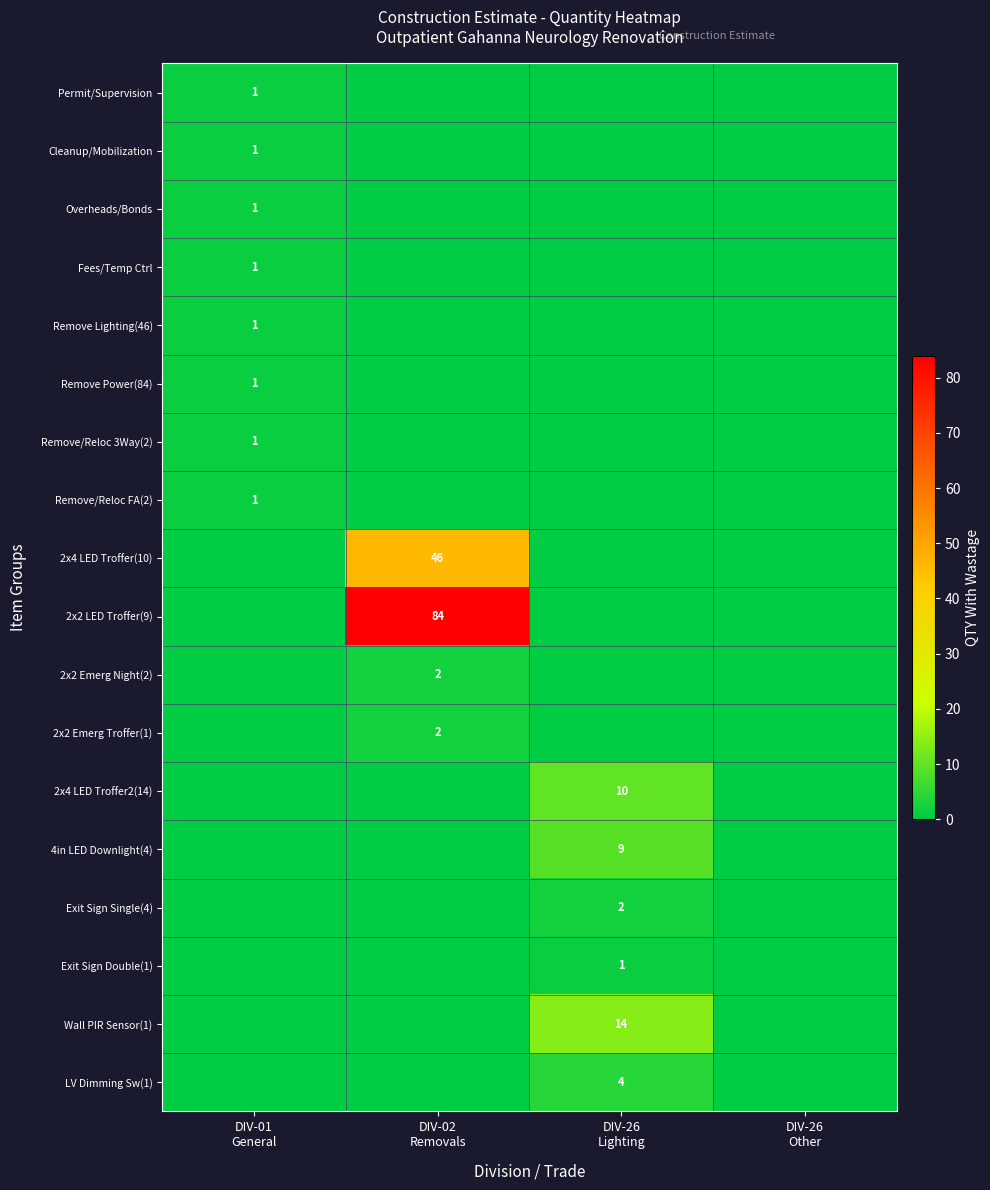

Rank the series by their maximum value, from lowest to highest.

Permit/Supervision, Cleanup/Mobilization, Overheads/Bonds, Fees/Temp Ctrl, Remove Lighting(46), Remove Power(84), Remove/Reloc 3Way(2), Remove/Reloc FA(2), Exit Sign Double(1), 2x2 Emerg Night(2), 2x2 Emerg Troffer(1), Exit Sign Single(4), LV Dimming Sw(1), 4in LED Downlight(4), 2x4 LED Troffer2(14), Wall PIR Sensor(1), 2x4 LED Troffer(10), 2x2 LED Troffer(9)